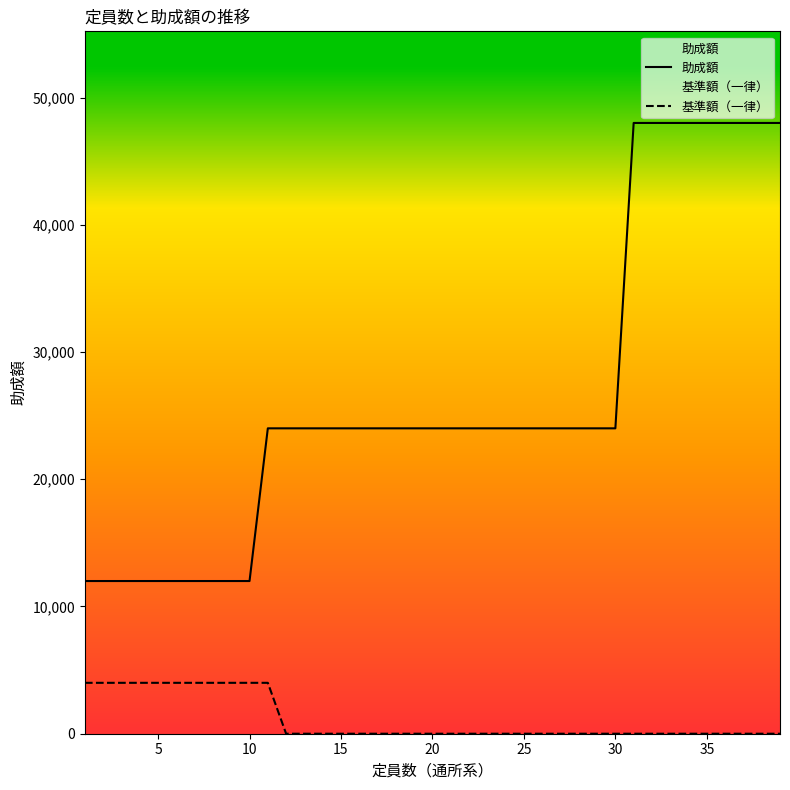

Which series has the largest total across all categories?

助成額